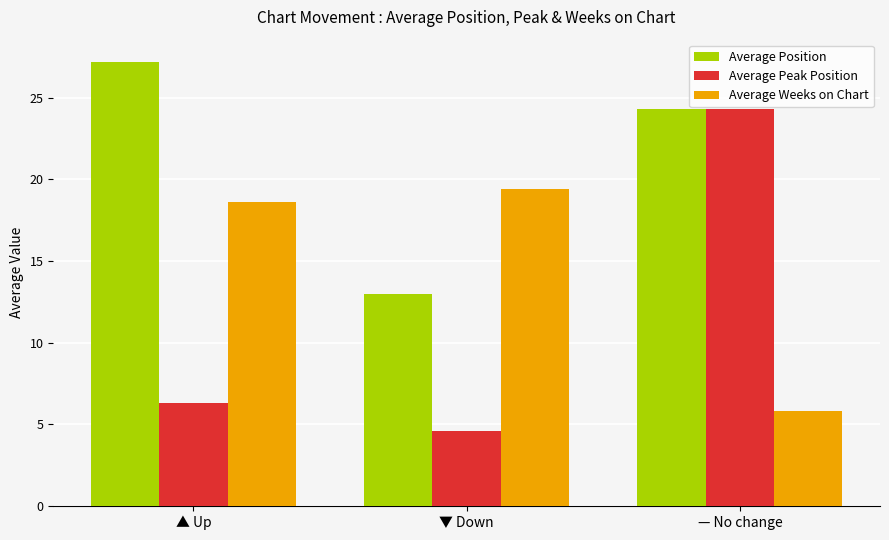

What is the smallest value displayed?

4.6